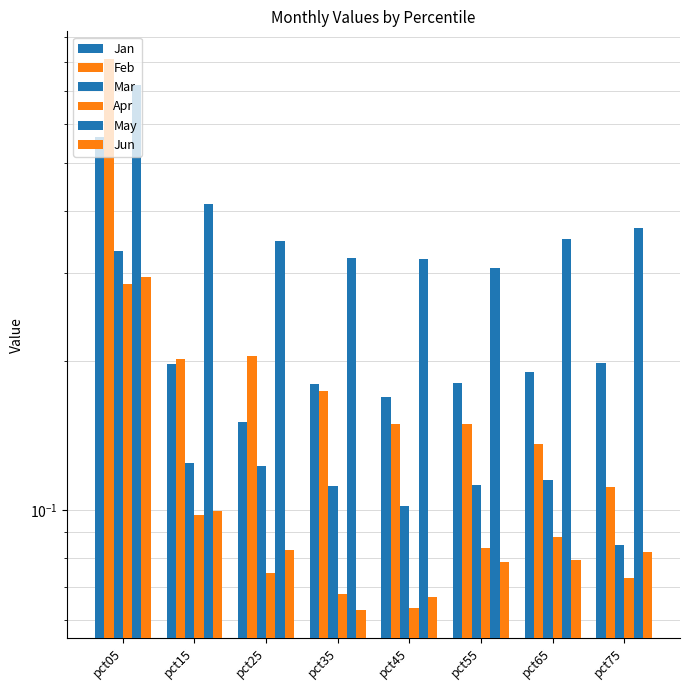

Does the chart contain any negative values?

No